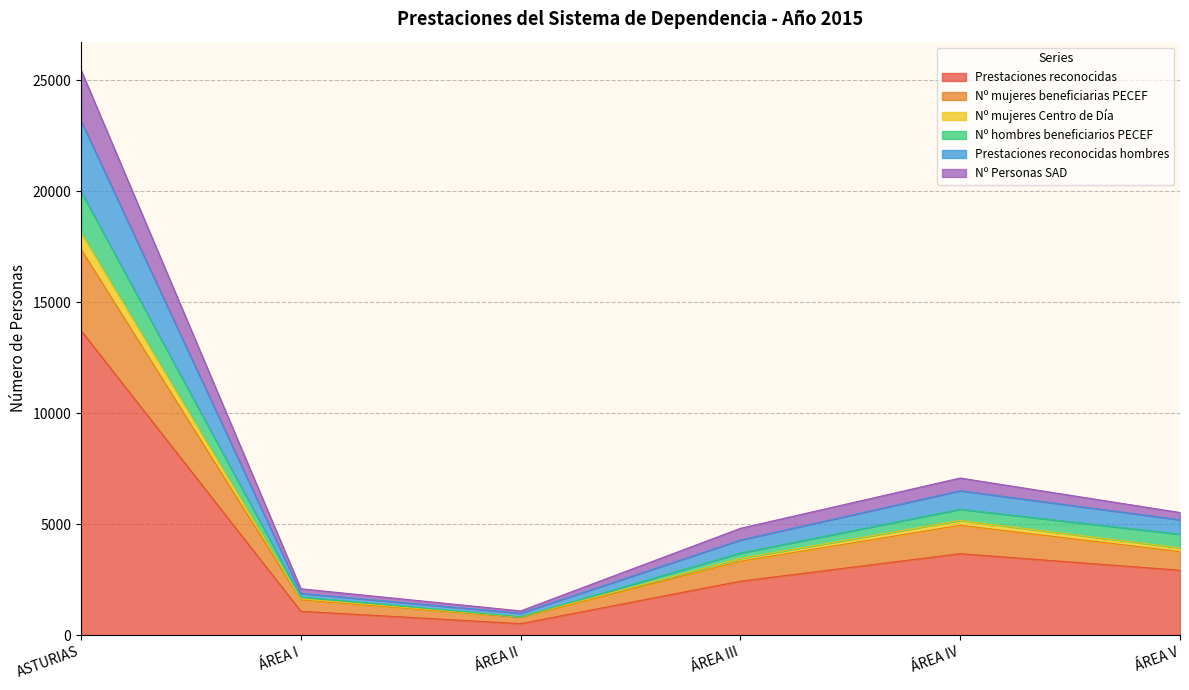

Is it true that Prestaciones reconocidas hombres equals 10540 at ÁREA IV?

False